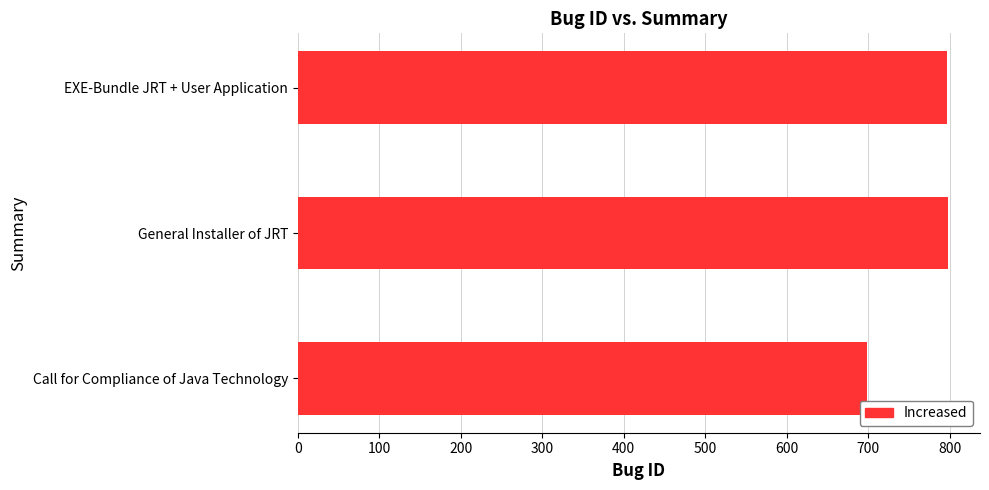

What is the change in value from Call for Compliance of Java Technology to EXE-Bundle JRT + User Application?

+98